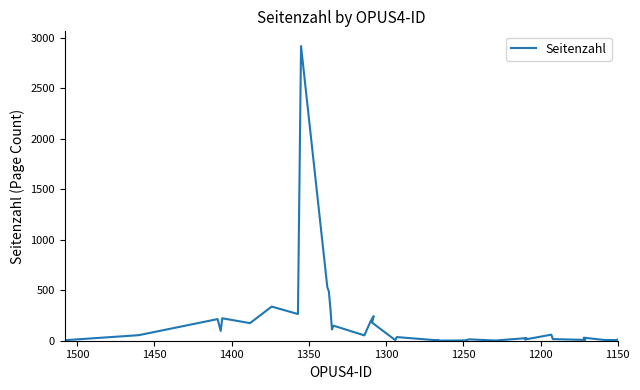

How many points are higher than both their immediate neighbors (excluding endpoints)?

11